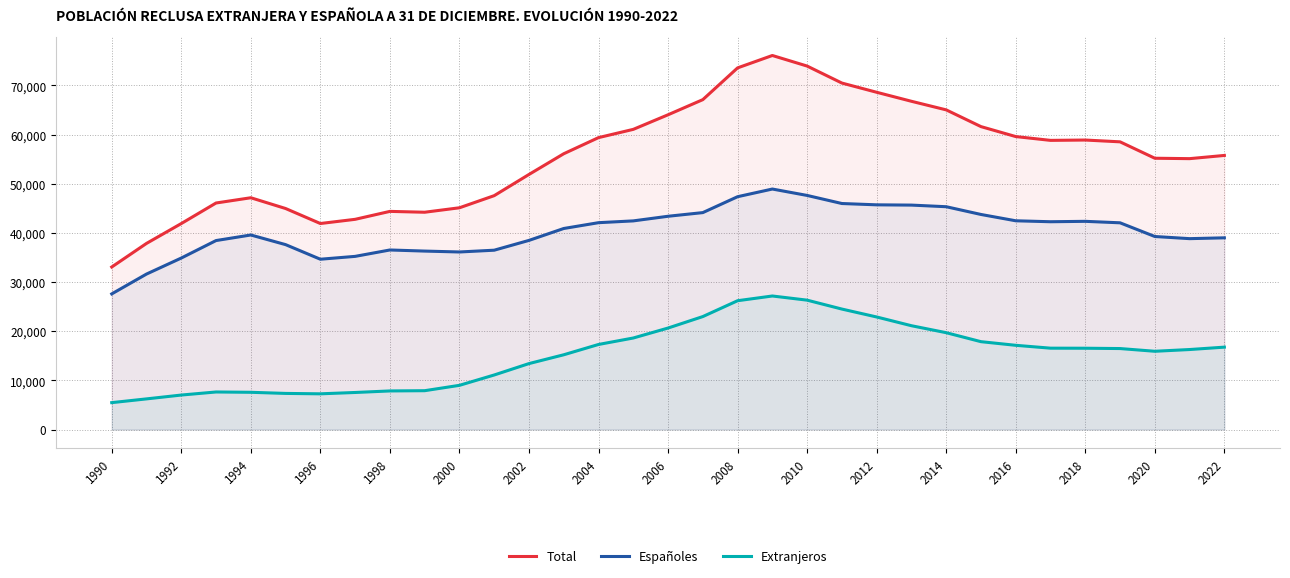

Reading left to right, transcribe all the data shown in this chart.

Total: 33058	37857	41894	46076	47144	44956	41903	42756	44370	44197	45104	47571	51882	56096	59375	61054	64021	67100	73558	76079	73929	70472	68597	66765	65017	61614	59589	58814	58883	58517	55180	55097	55751
Españoles: 27587	31624	34880	38437	39571	37610	34640	35220	36520	36297	36114	36476	38469	40891	42073	42438	43378	44123	47357	48917	47614	45970	45704	45649	45320	43744	42459	42265	42347	42047	39262	38825	38993
Extranjeros: 5471	6233	7014	7639	7573	7346	7263	7536	7850	7900	8990	11095	13413	15205	17302	18616	20643	22977	26201	27162	26315	24502	22893	21116	19697	17870	17130	16549	16536	16470	15918	16272	16758